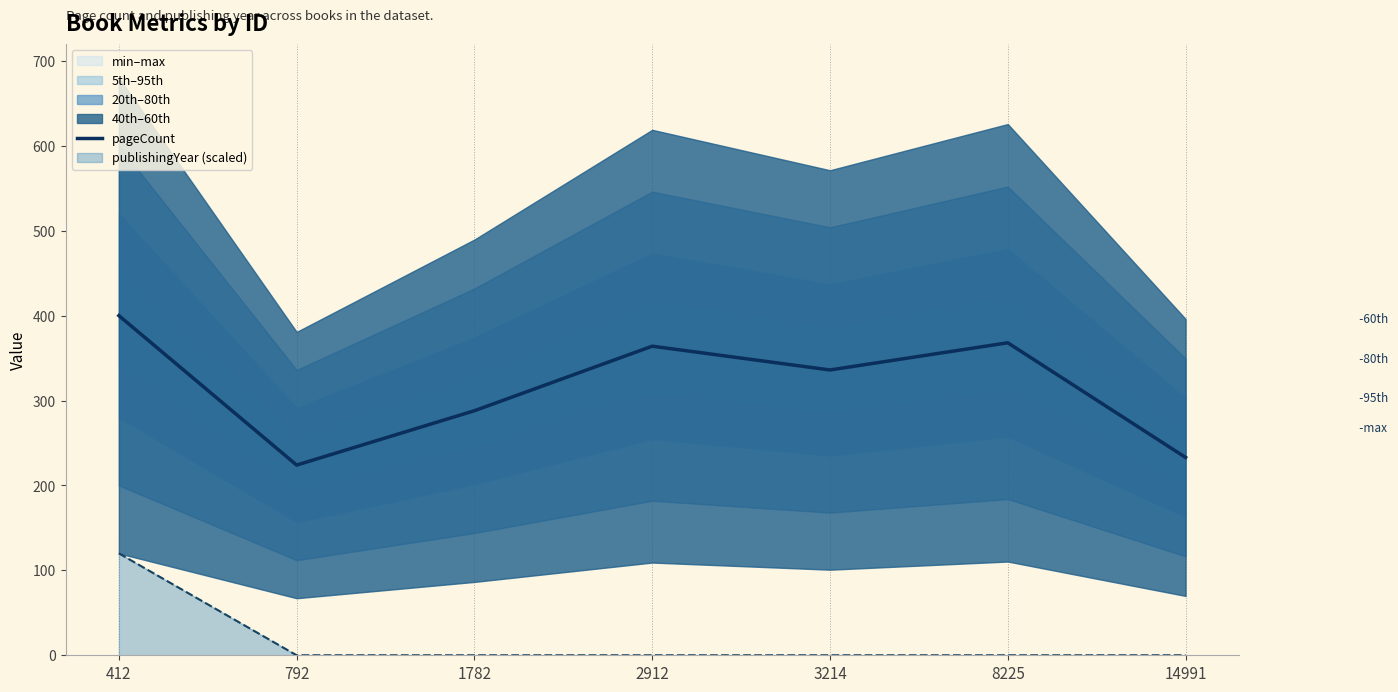

The chart shows a value of 336 at 3214. True or false?

True